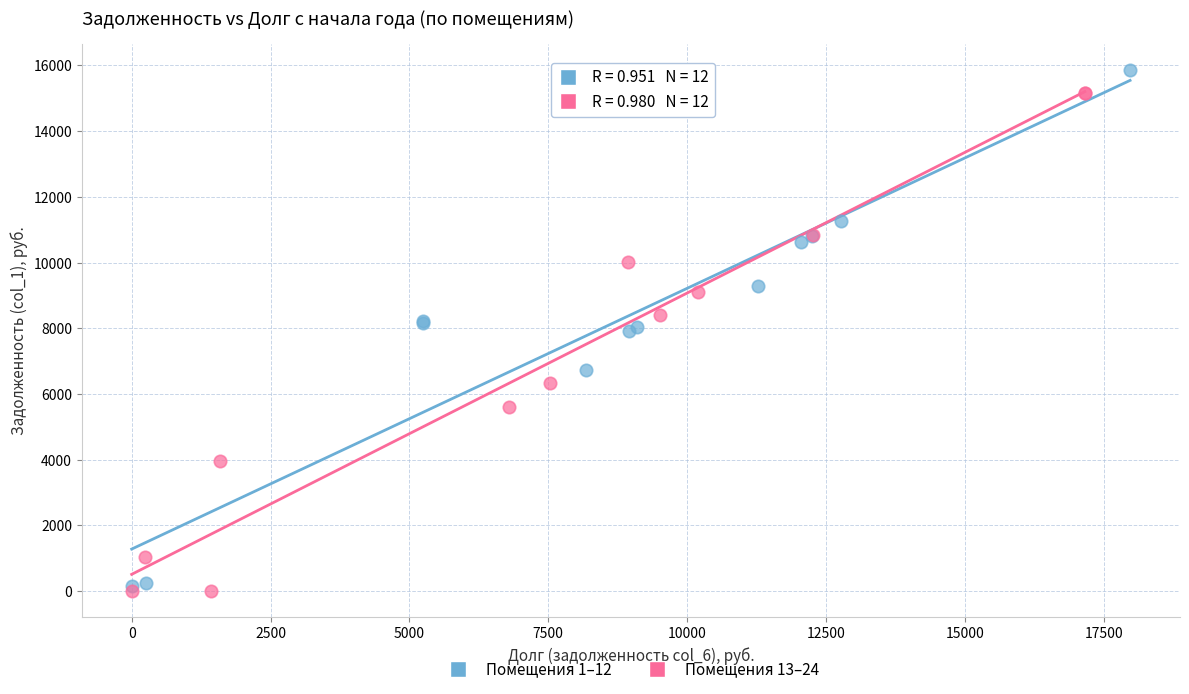

Which series contains the lowest Y value?

Помещения 13–24